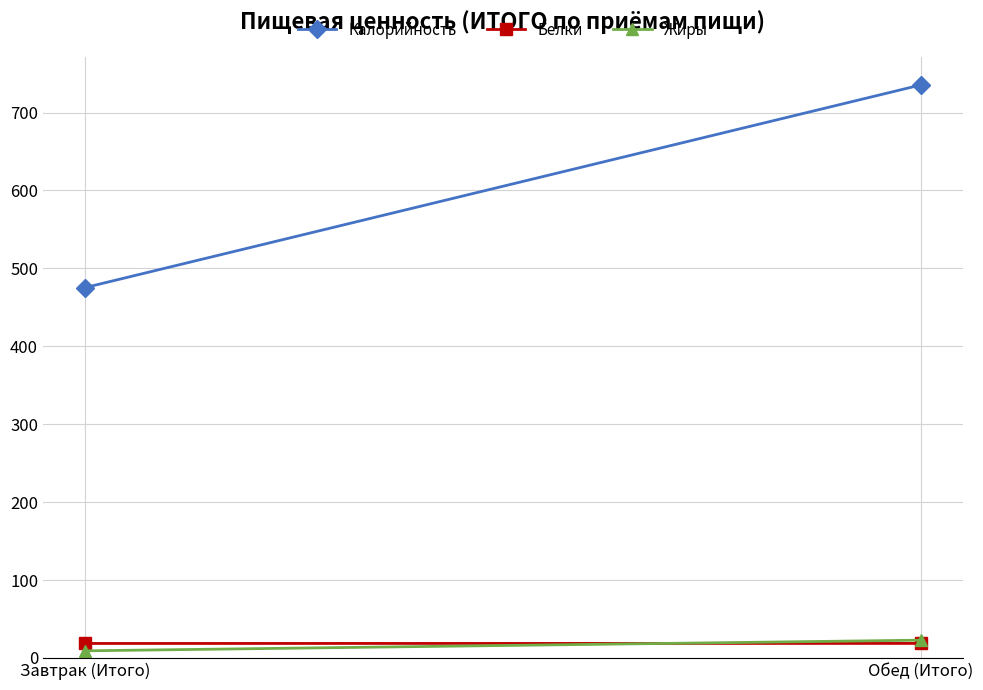

What is the difference between the Калорийность values at Завтрак (Итого) and Обед (Итого)?

260.2